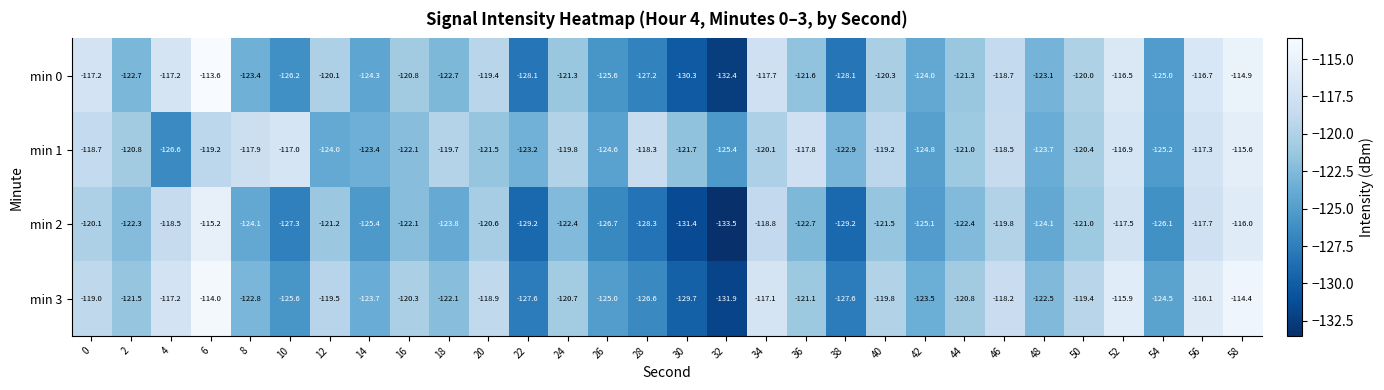

What is the spread (max minus min) of values at 54?

1.6